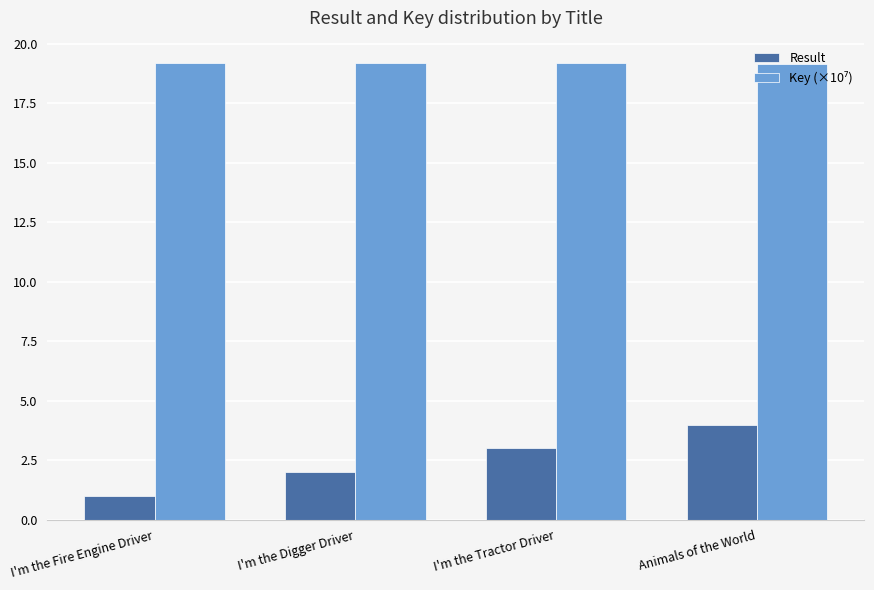

Rank the categories by Result value from highest to lowest.

Animals of the World, I'm the Tractor Driver, I'm the Digger Driver, I'm the Fire Engine Driver